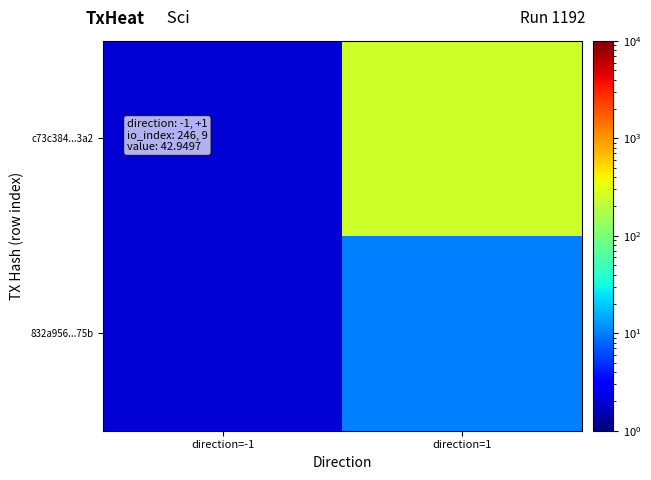

Which series has the largest total across all categories?

c73c384...3a2